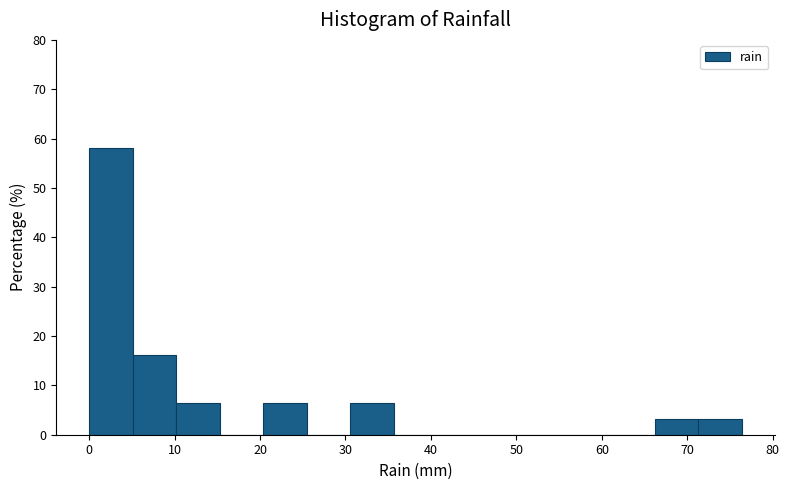

Reading left to right, transcribe this chart: for each bar, give the range it covers on the x-axis and its height. Neither the bar edges nor the heights are printed on the chart, so give them approximately, as read against the axes.

0 to 5: 58
5 to 10: 16
10 to 15: 6
15 to 20: 0
20 to 25: 6
25 to 31: 0
31 to 36: 6
36 to 41: 0
41 to 46: 0
46 to 51: 0
51 to 56: 0
56 to 61: 0
61 to 66: 0
66 to 71: 3
71 to 76: 3